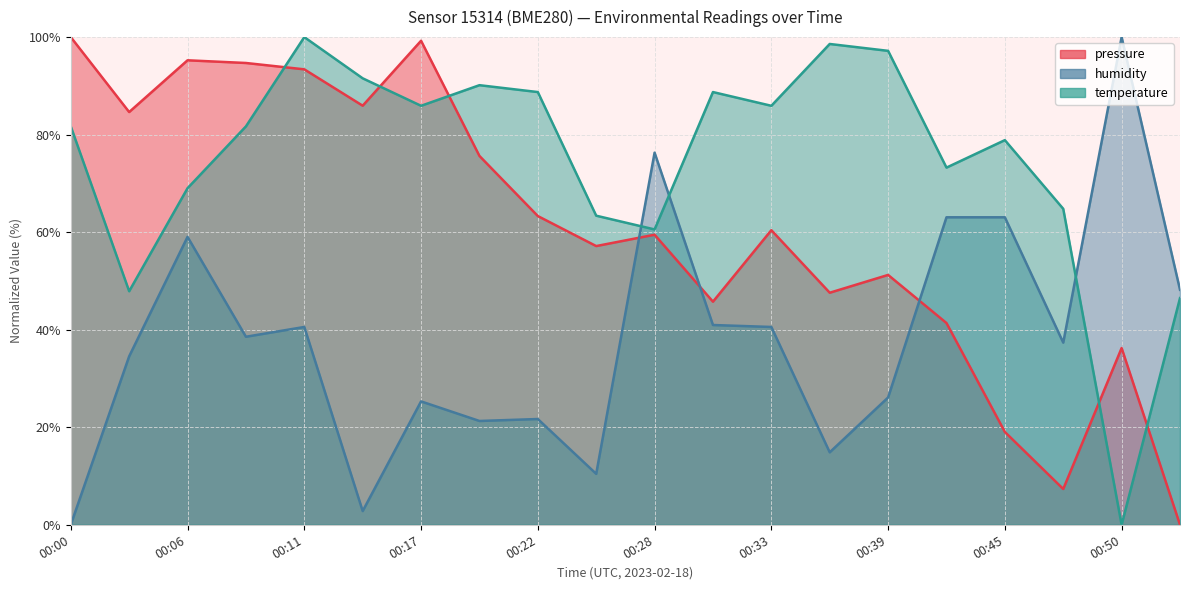

Reading left to right, list all the values displayed in this chart.

pressure: 100.0	84.6	95.2	94.7	93.4	85.9	99.3	75.6	63.3	57.2	59.5	45.7	60.4	47.6	51.2	41.4	19.0	7.3	36.2	0.0
humidity: 0.0	34.5	59.0	38.6	40.6	2.8	25.3	21.3	21.7	10.4	76.3	41.0	40.6	14.9	26.1	63.1	63.1	37.3	100.0	48.2
temperature: 81.7	47.9	69.0	81.7	100.0	91.5	85.9	90.1	88.7	63.4	60.6	88.7	85.9	98.6	97.2	73.2	78.9	64.8	0.0	46.5